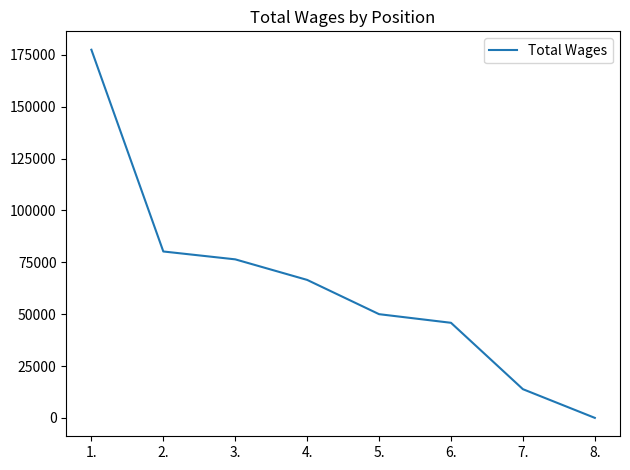

Does the chart have visible grid lines?

No